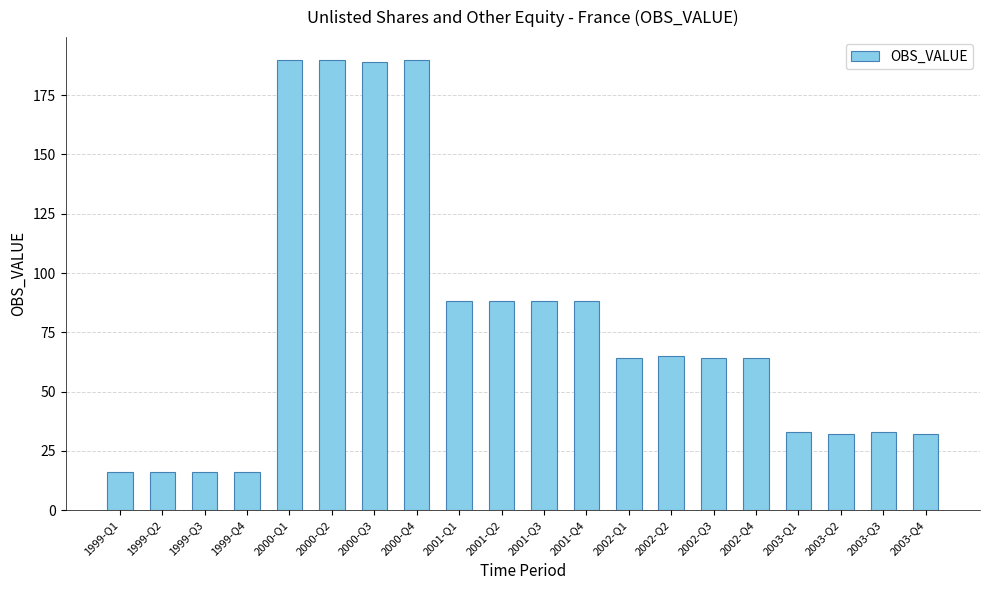

Reading left to right, transcribe all the data shown in this chart.

16	16	16	16	190	190	189	190	88	88	88	88	64	65	64	64	33	32	33	32